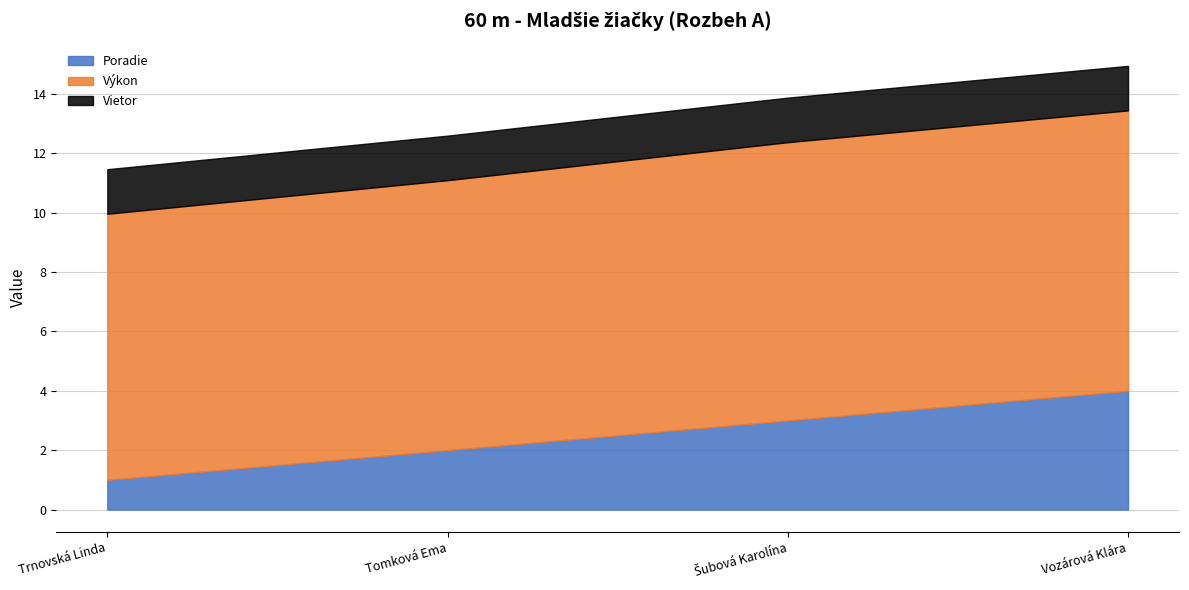

True or false: Výkon and Poradie cross at least once.

False